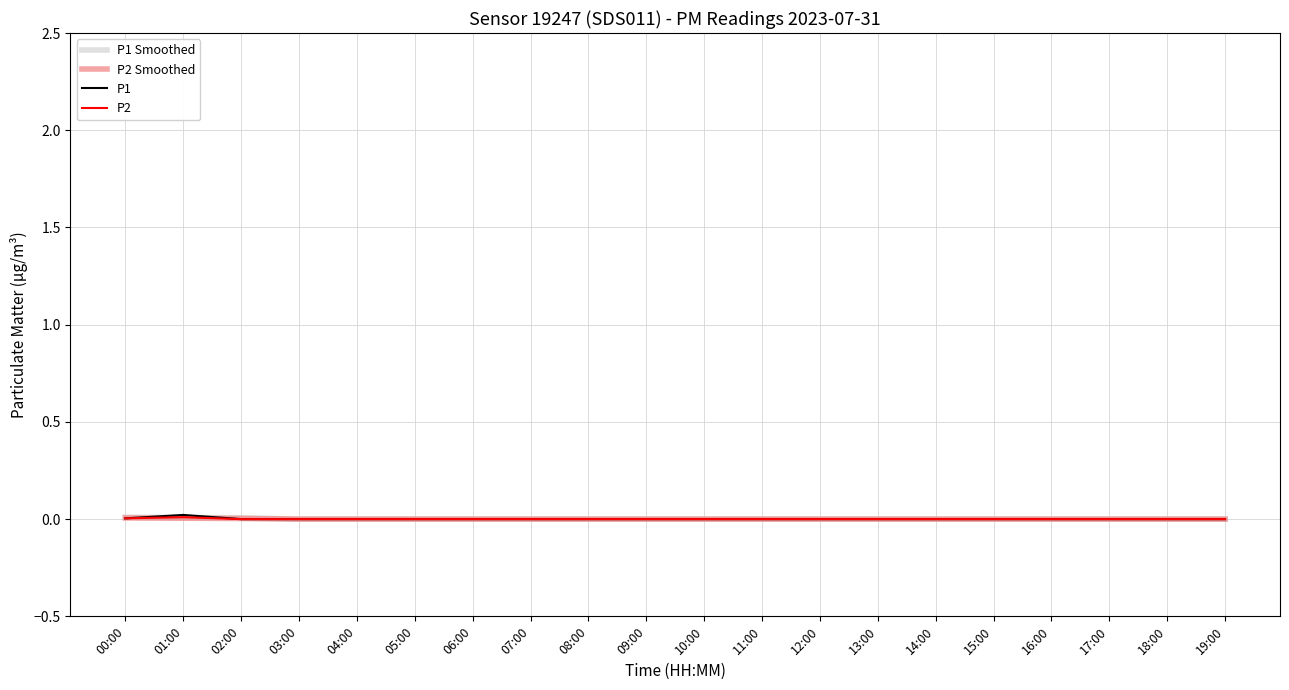

Does the chart have visible grid lines?

Yes